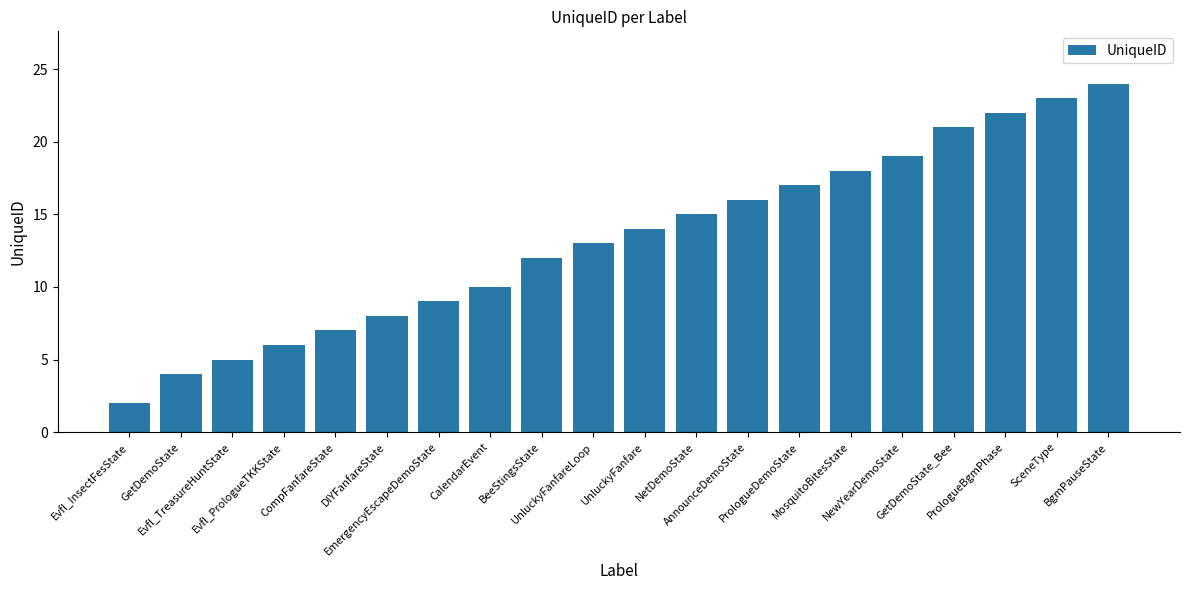

How many bars are there in total?

20